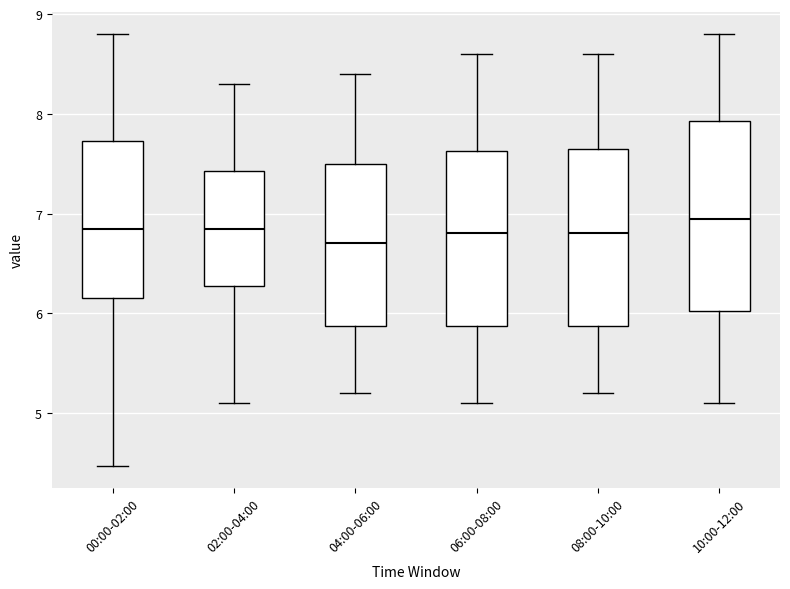

Reading left to right, transcribe this box plot: for each box, give where its median line is, the range the box spans, and where its two whiskers end, as read against the y-axis. The values are not printed on the chart, so give them approximately, as read against the axis.

00:00-02:00: median 6.9, box 6.2 to 7.7, whiskers 4.5 to 8.8
02:00-04:00: median 6.9, box 6.3 to 7.4, whiskers 5.1 to 8.3
04:00-06:00: median 6.7, box 5.9 to 7.5, whiskers 5.2 to 8.4
06:00-08:00: median 6.8, box 5.9 to 7.6, whiskers 5.1 to 8.6
08:00-10:00: median 6.8, box 5.9 to 7.7, whiskers 5.2 to 8.6
10:00-12:00: median 7.0, box 6.0 to 7.9, whiskers 5.1 to 8.8